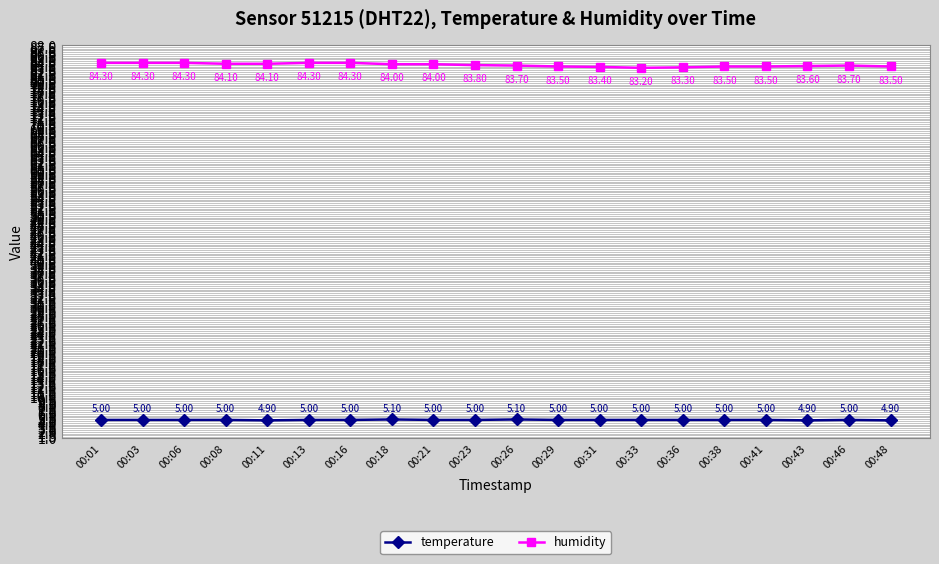

Reading left to right, list all the values displayed in this chart.

temperature: 00:01=5.0	00:03=5.0	00:06=5.0	00:08=5.0	00:11=4.9	00:13=5.0	00:16=5.0	00:18=5.1	00:21=5.0	00:23=5.0	00:26=5.1	00:29=5.0	00:31=5.0	00:33=5.0	00:36=5.0	00:38=5.0	00:41=5.0	00:43=4.9	00:46=5.0	00:48=4.9
humidity: 00:01=84.3	00:03=84.3	00:06=84.3	00:08=84.1	00:11=84.1	00:13=84.3	00:16=84.3	00:18=84.0	00:21=84.0	00:23=83.8	00:26=83.7	00:29=83.5	00:31=83.4	00:33=83.2	00:36=83.3	00:38=83.5	00:41=83.5	00:43=83.6	00:46=83.7	00:48=83.5